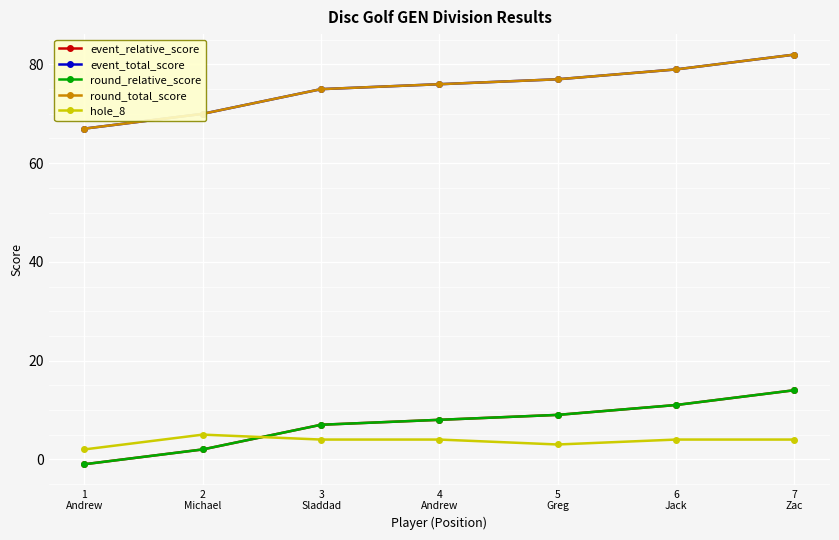

True or false: event_total_score and round_total_score intersect in this chart.

False